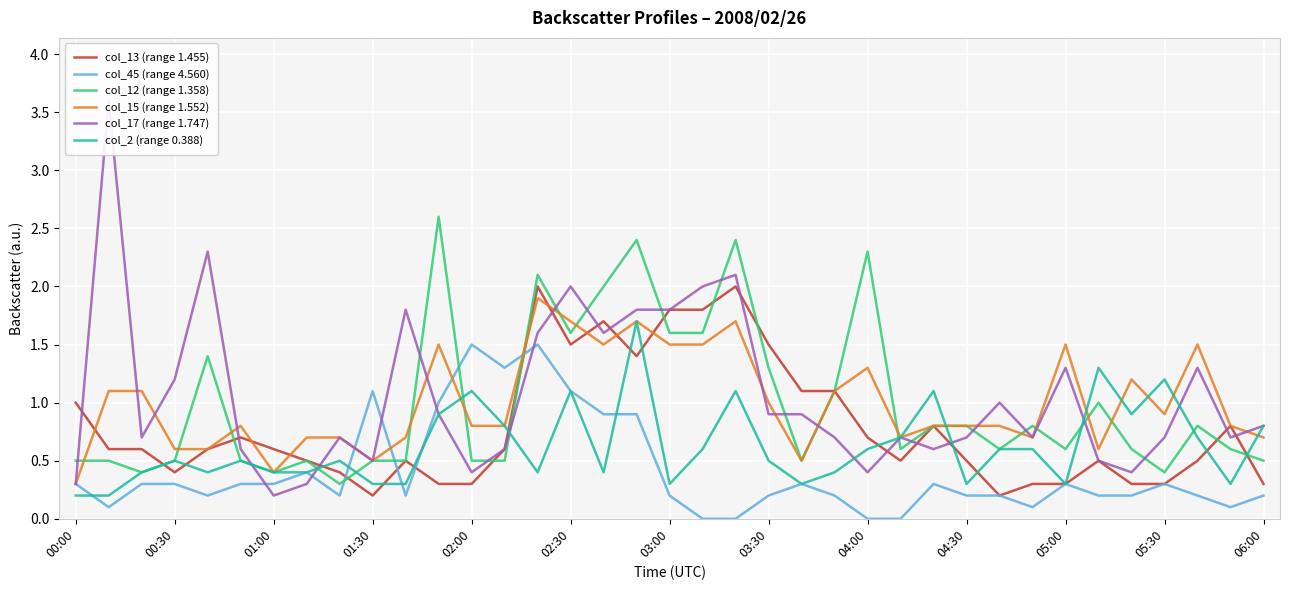

What is the difference between the maximum and minimum values in the col_17 (range 1.747) series?

3.4